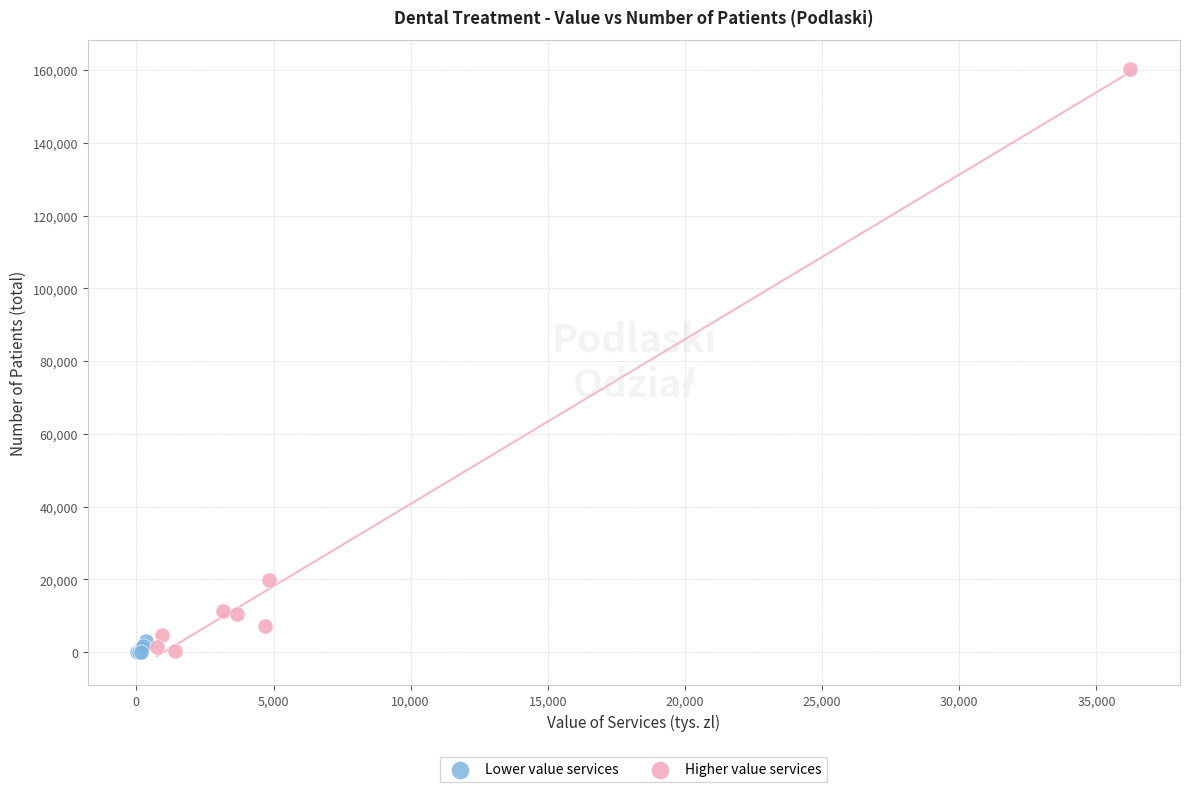

Which series contains the highest Y value?

Higher value services